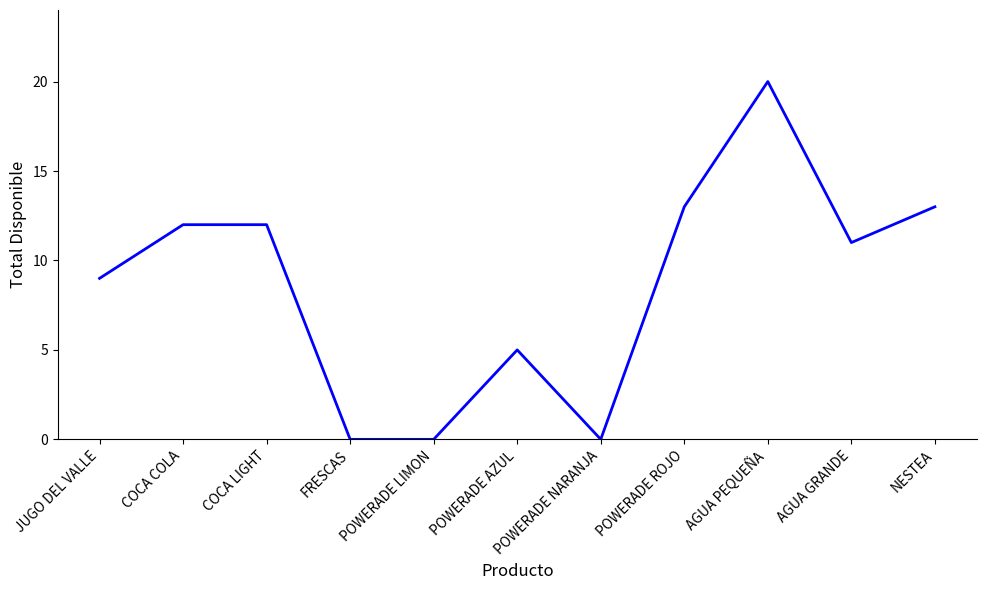

What is the change in value from POWERADE AZUL to NESTEA?

+8